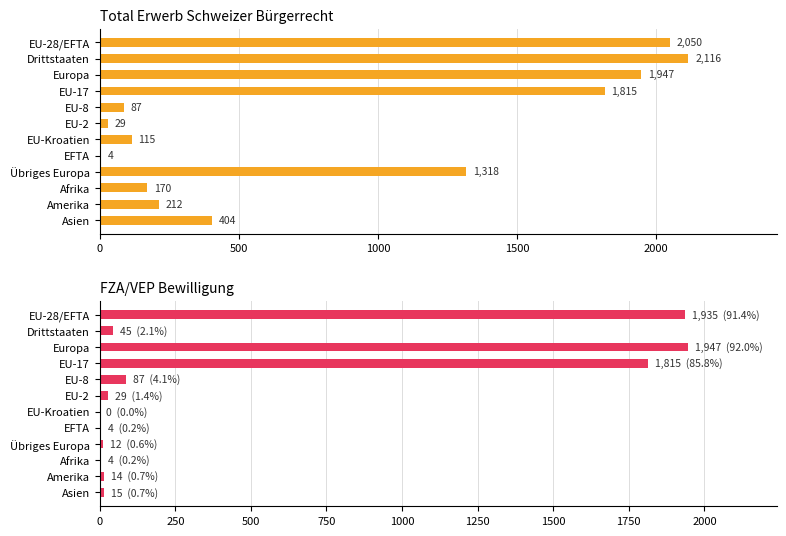

What is the difference between the highest and lowest values at Übriges Europa?

1306